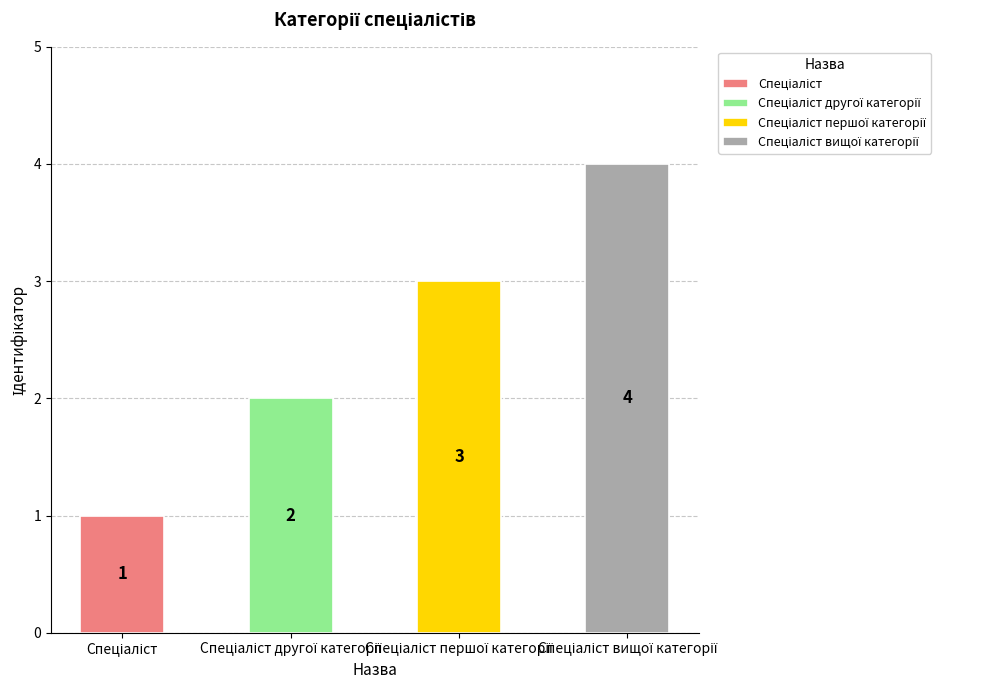

What position from the right is Спеціаліст другої категорії?

3